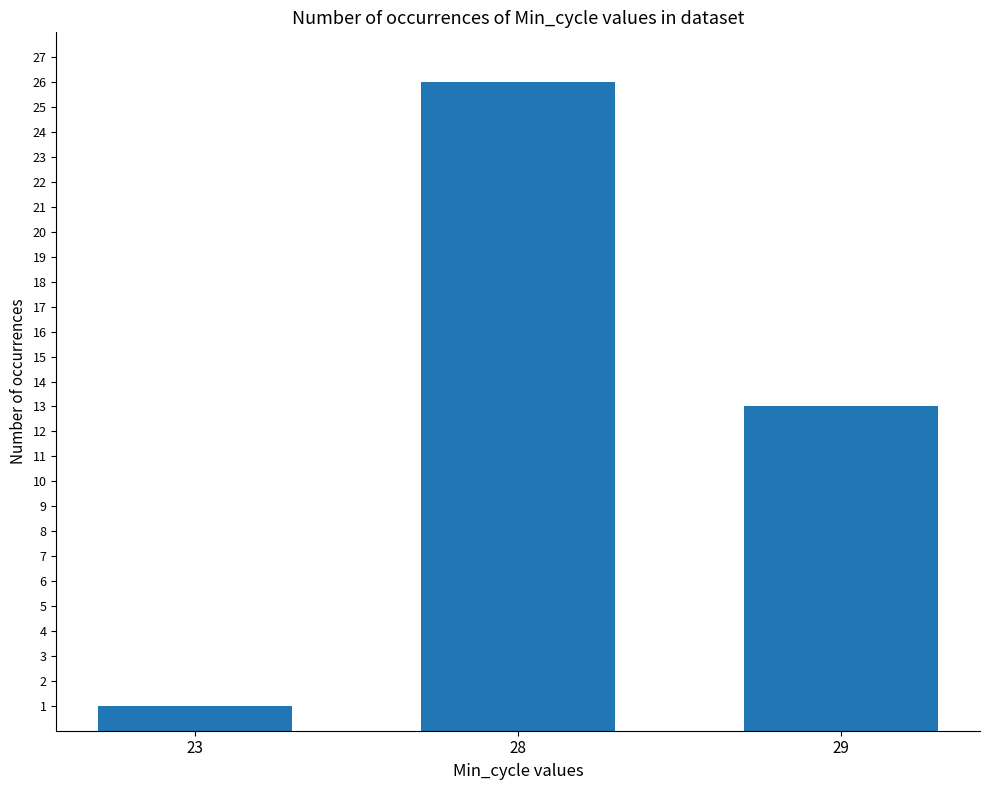

What is the difference between the values at 23 and 29?

12